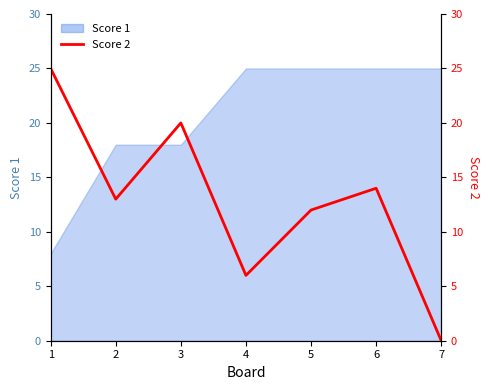

How many data points does each series have?

7